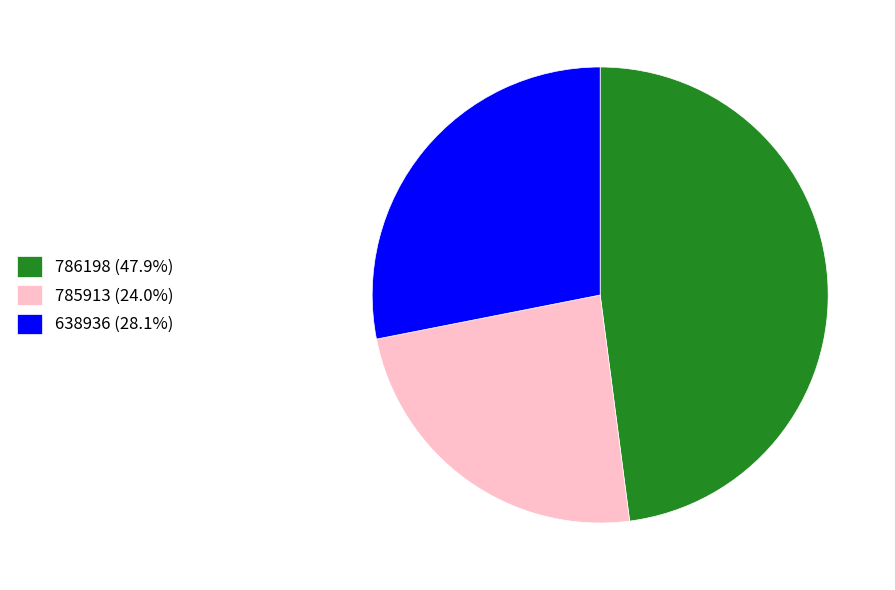

Does 786198 account for over 50% of the chart?

No